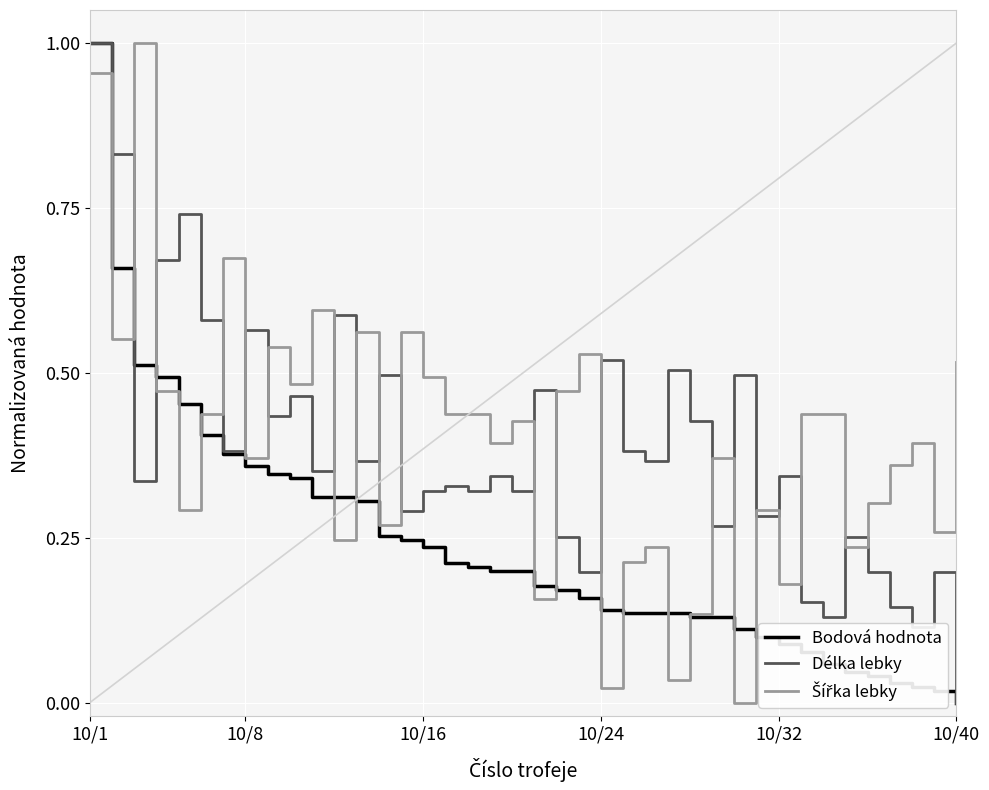

Count the number of data series in this chart.

3